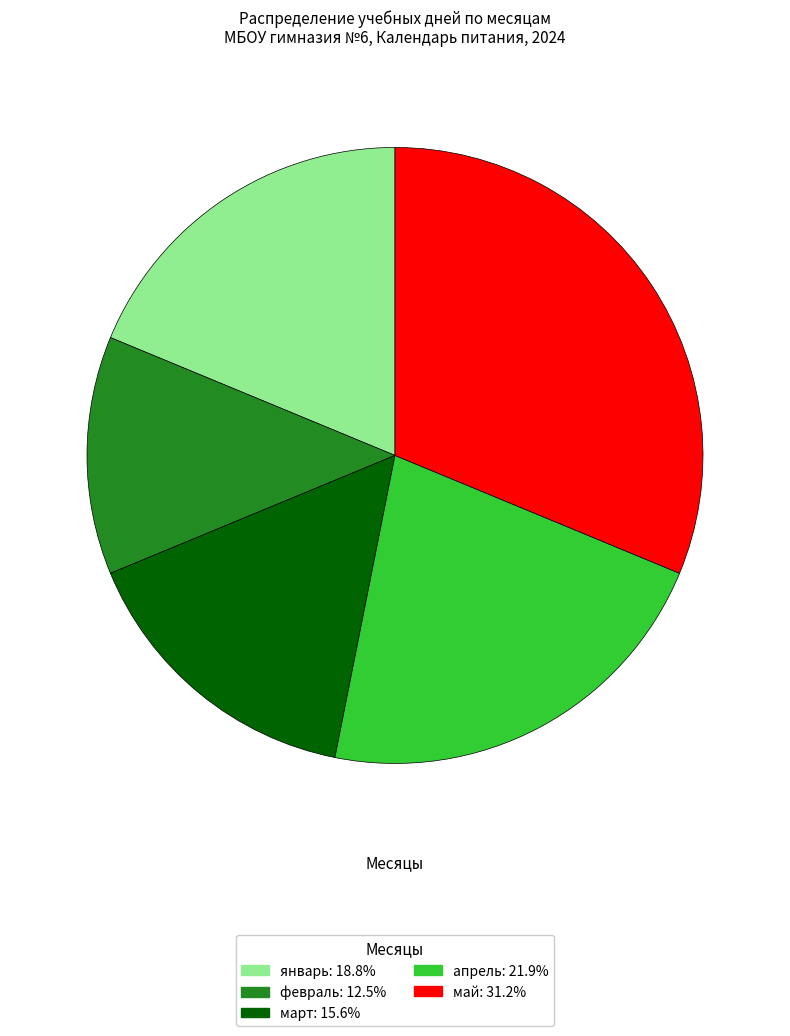

How many slices are in this pie chart?

5